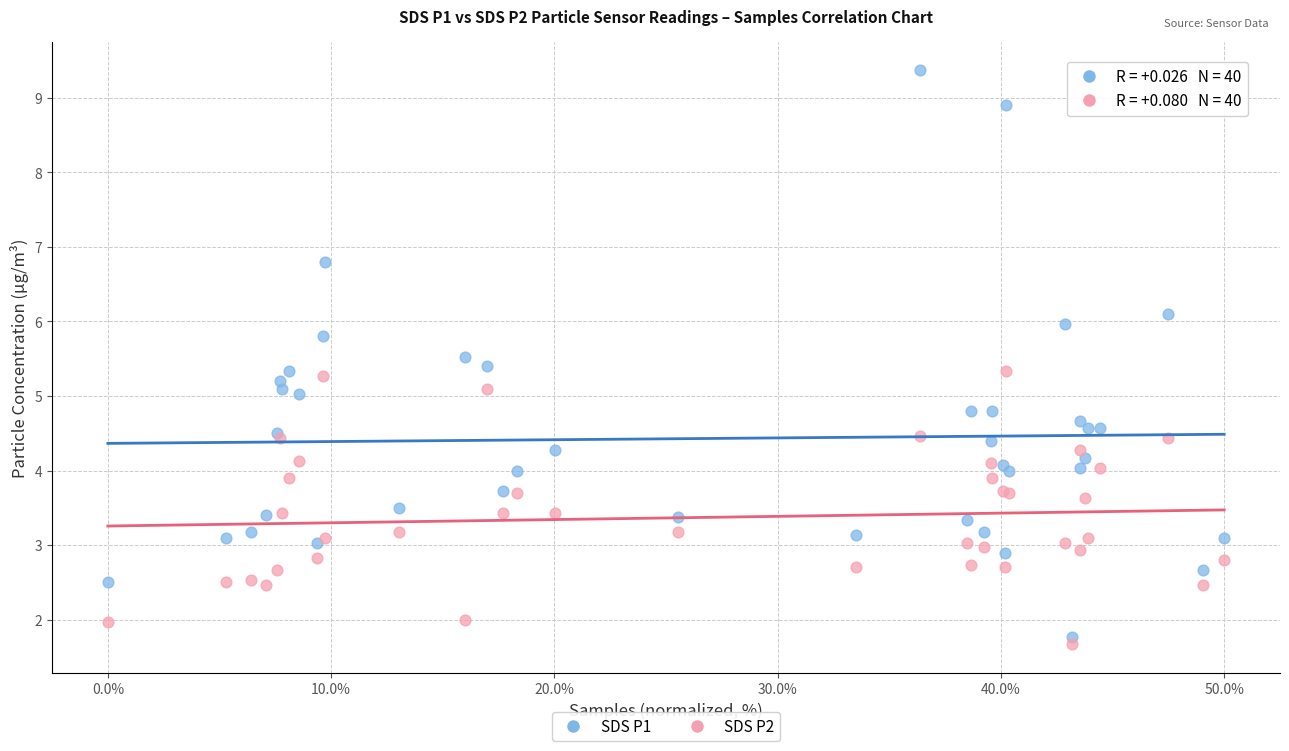

Which series contains the highest Y value?

SDS P1